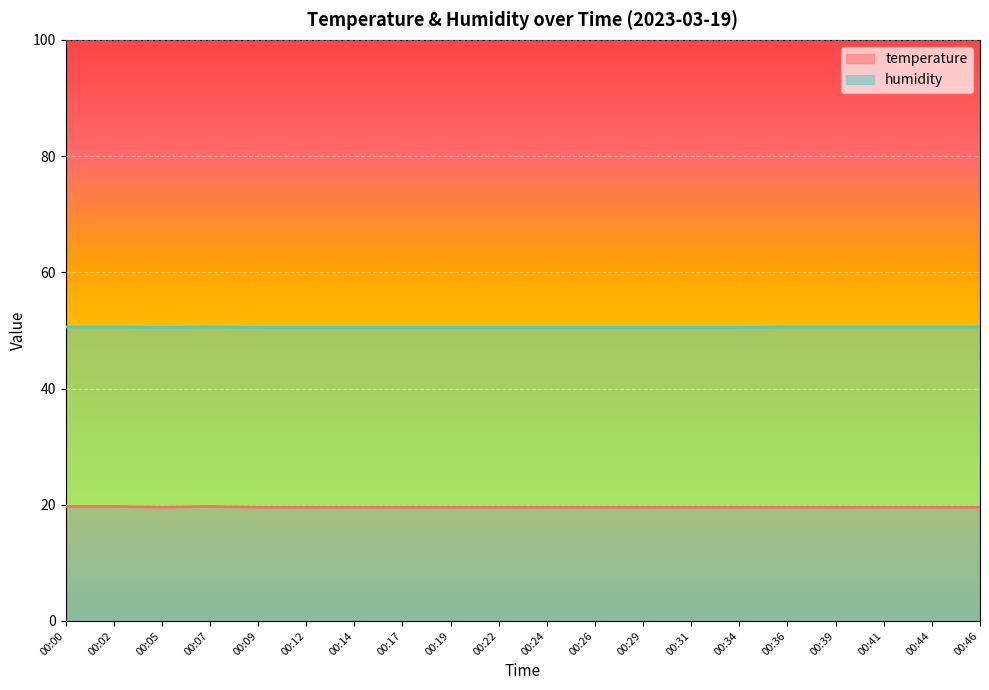

How many lines are shown in the chart?

2